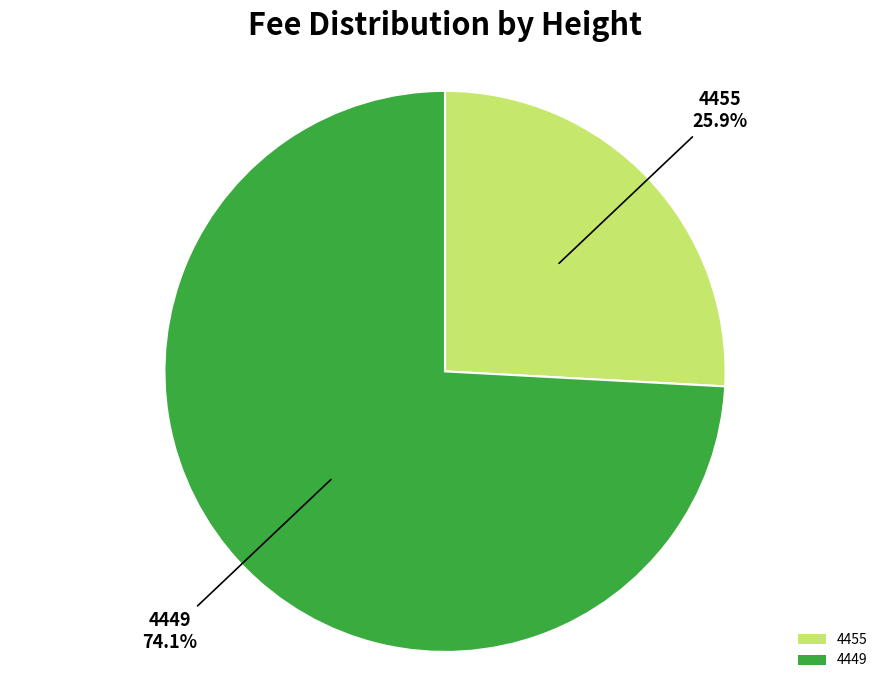

What is the largest slice in the pie chart?

4449